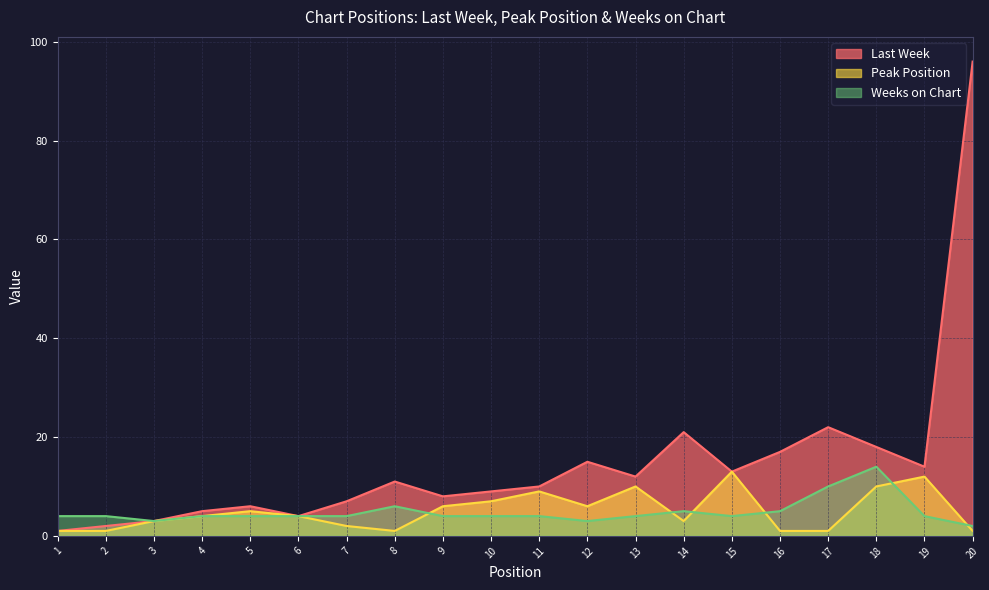

Which series has the largest range (max minus min)?

Last Week